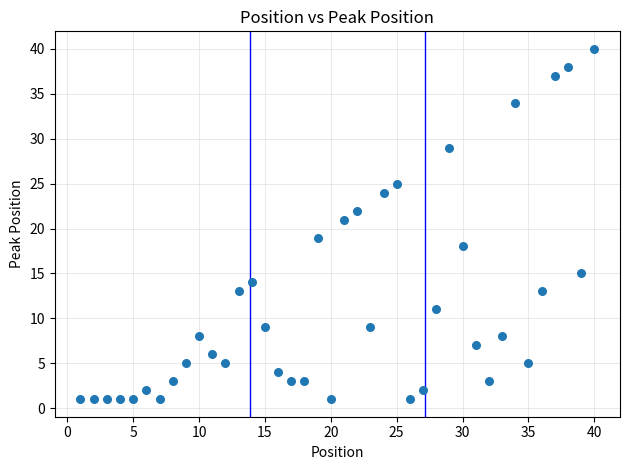

How many points are shown in the scatter plot?

40